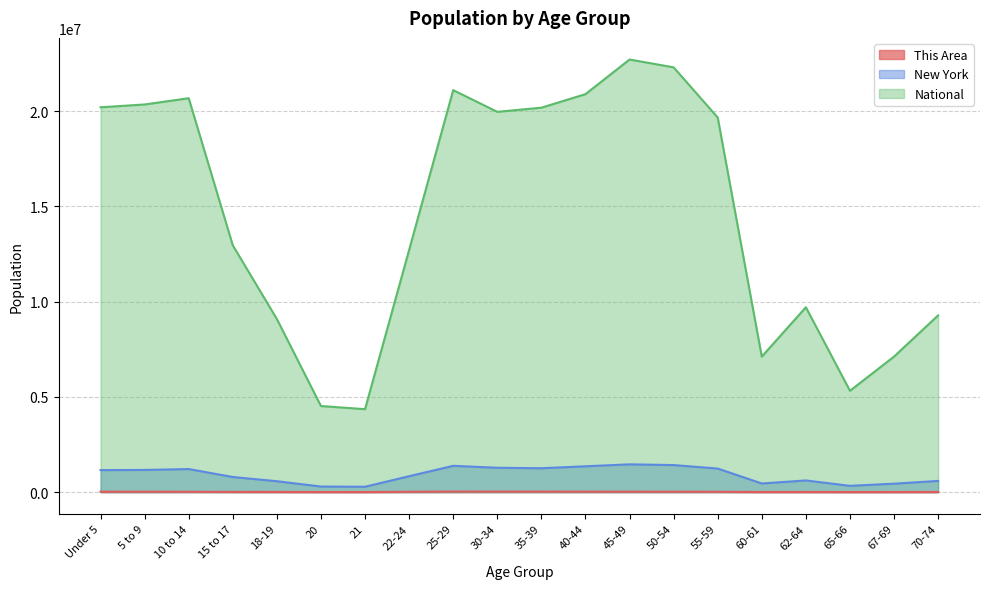

What is the highest value of the National series?

22708591